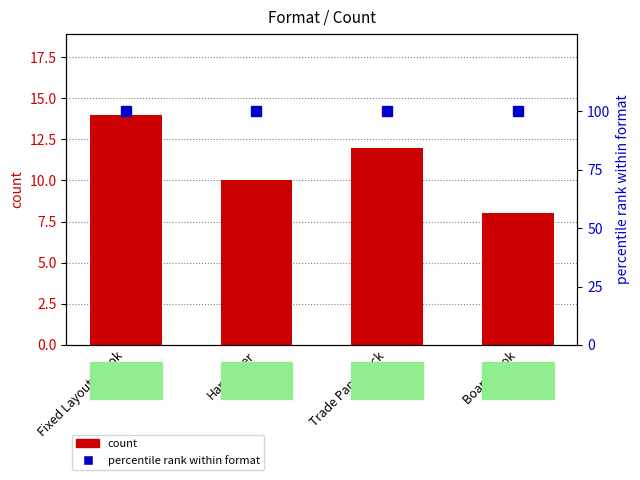

True or false: count has a value of 2 at Board Book.

False